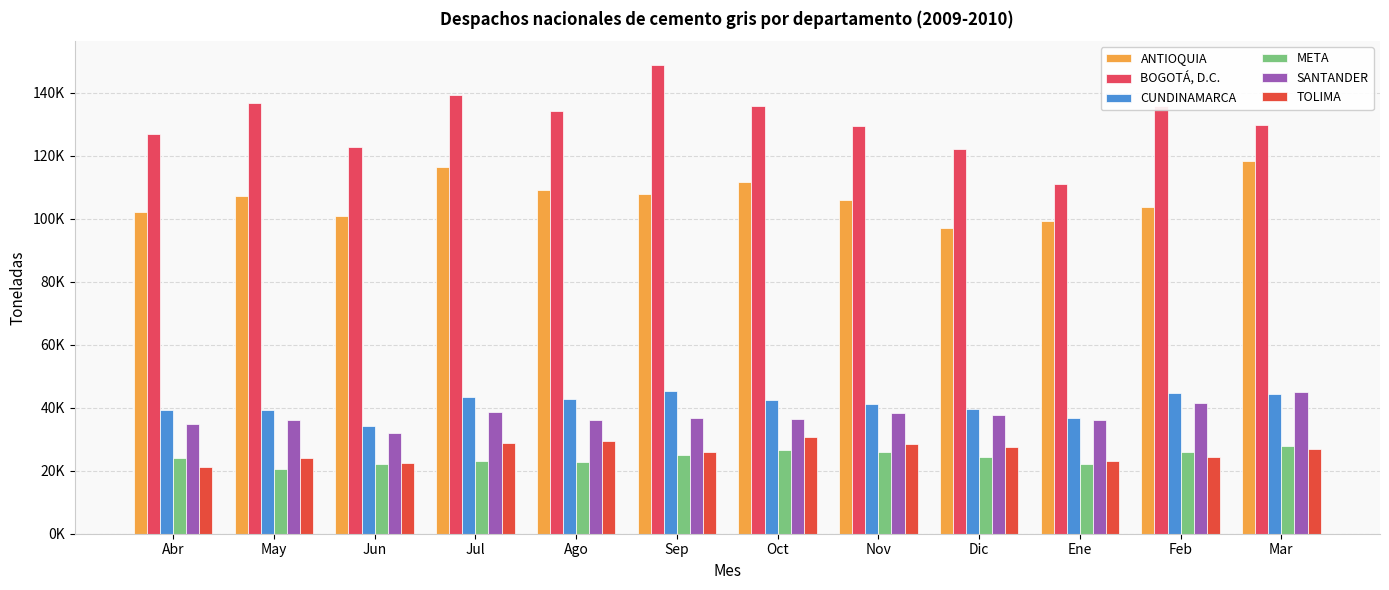

Reading right to left, what are all the values shown in this chart?

ANTIOQUIA: 118542.7	103808.0	99238.3	97026.9	105888.1	111680.5	107950.3	109293.1	116386.6	101030.2	107285.2	102273.5
BOGOTÁ, D.C.: 129776.6	135886.8	111066.0	122225.4	129611.6	135880.3	149007.0	134231.3	139288.2	122971.3	136937.2	126957.2
CUNDINAMARCA: 44440.5	44841.4	36814.3	39710.0	41231.7	42564.0	45332.2	42657.0	43340.6	34338.8	39230.7	39372.6
META: 27893.1	25887.9	22121.3	24247.4	25975.0	26675.5	25008.2	22814.7	23249.9	21990.6	20513.5	24093.2
SANTANDER: 45019.8	41580.3	36061.3	37849.9	38332.4	36302.2	36668.0	36086.7	38587.1	32000.4	36181.9	34717.6
TOLIMA: 26955.1	24411.0	23072.1	27629.2	28453.7	30639.0	25879.8	29485.0	28720.5	22544.0	24048.8	21072.6